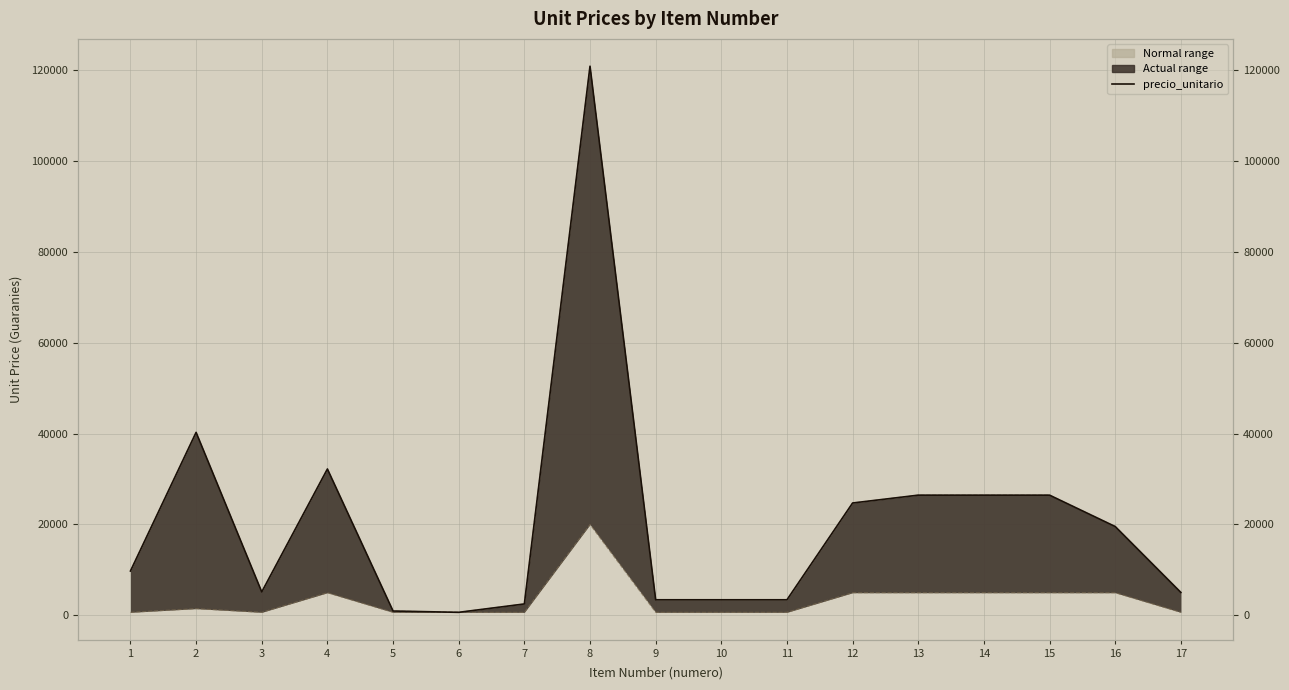

Which series has the largest total across all categories?

precio_unitario